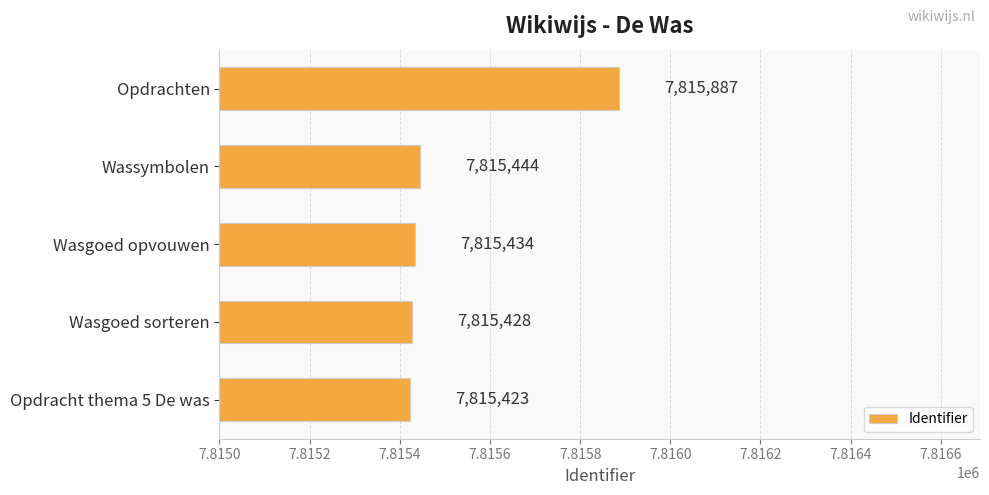

Reading bottom to top, transcribe all the data shown in this chart.

Opdracht thema 5 De was=7815423	Wasgoed sorteren=7815428	Wasgoed opvouwen=7815434	Wassymbolen=7815444	Opdrachten=7815887